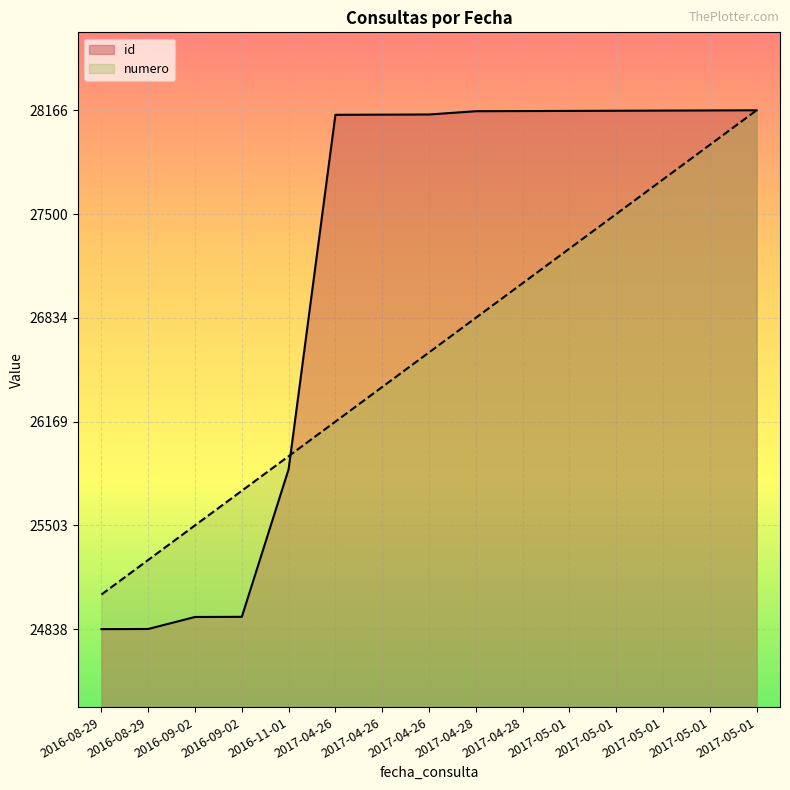

Count the number of categories in the chart.

15